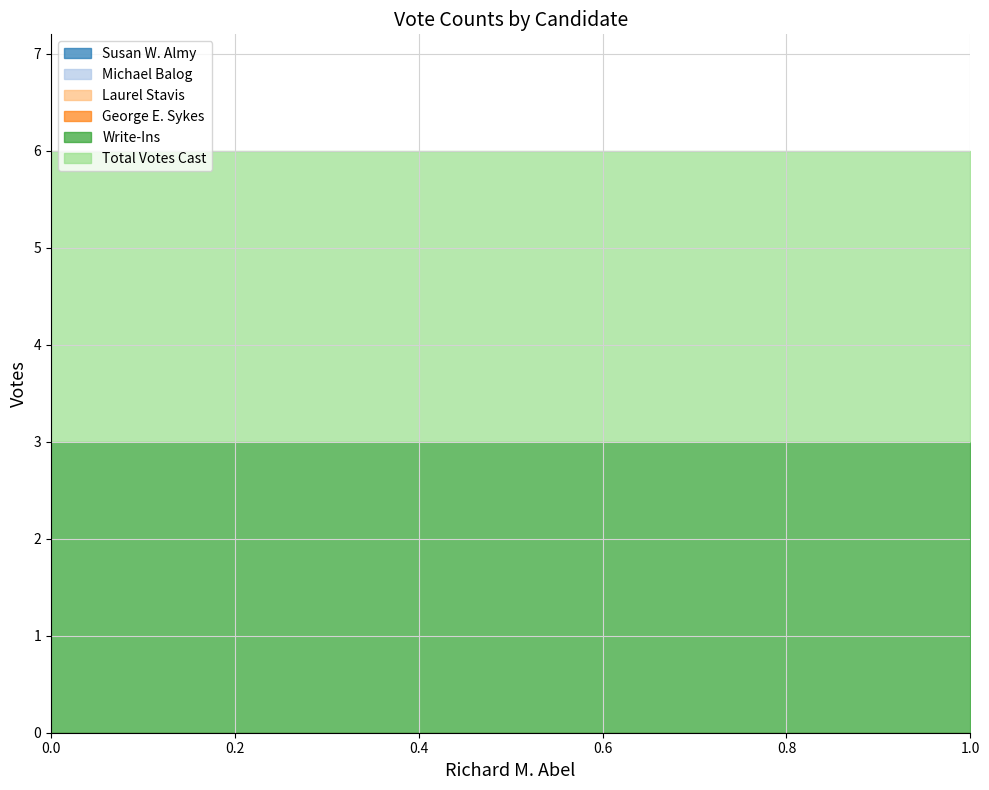

At 0, list the series in order from smallest to largest.

Susan W. Almy, Michael Balog, Laurel Stavis, George E. Sykes, Write-Ins, Total Votes Cast